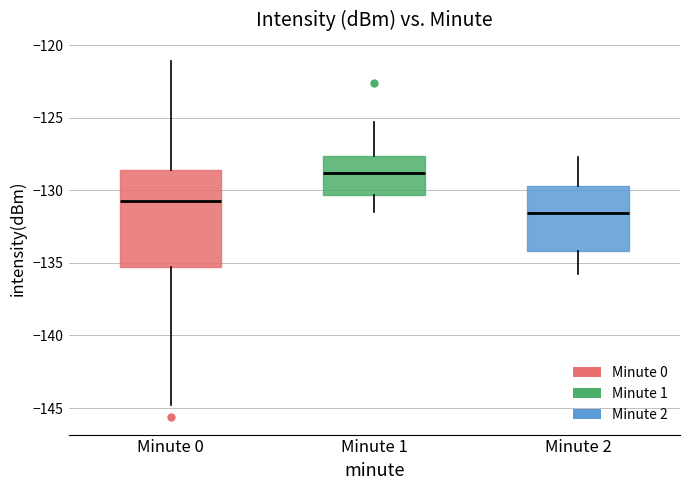

Where is the upper edge of the box for Minute 0 on the y-axis? The values are not printed on the chart, so give them approximately, as read against the axis.

-128.5